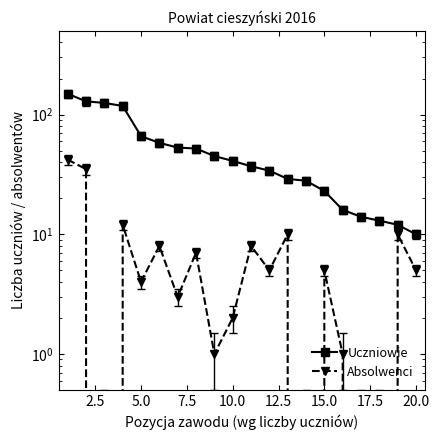

Rank the series by their average value, from lowest to highest.

Absolwenci, Uczniowie